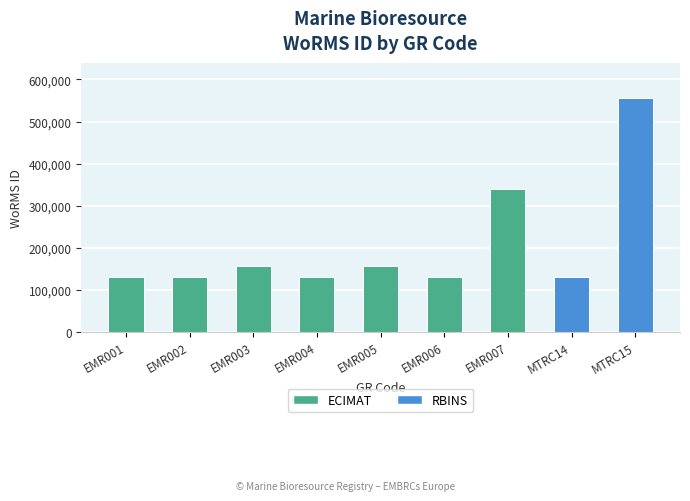

What is the change in value from EMR001 to EMR007?

+209534